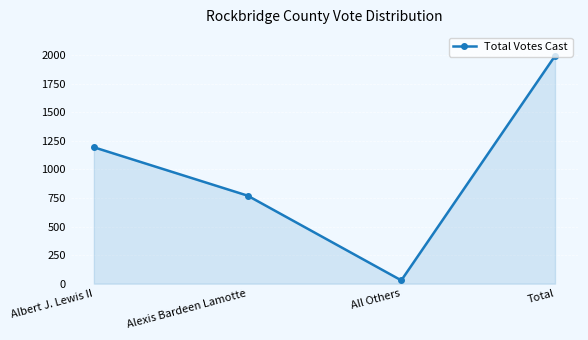

List the labels in order of value, smallest first.

All Others, Alexis Bardeen Lamotte, Albert J. Lewis II, Total